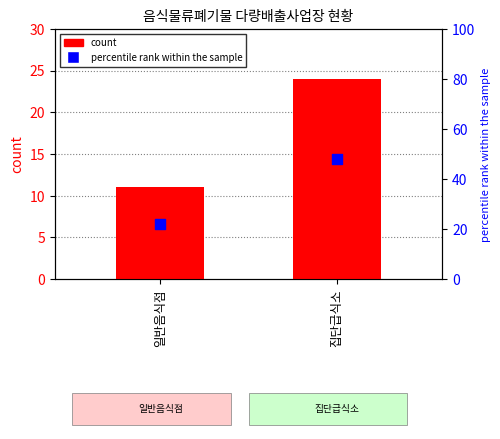

What are all the series names shown in the legend?

count, percentile rank within the sample